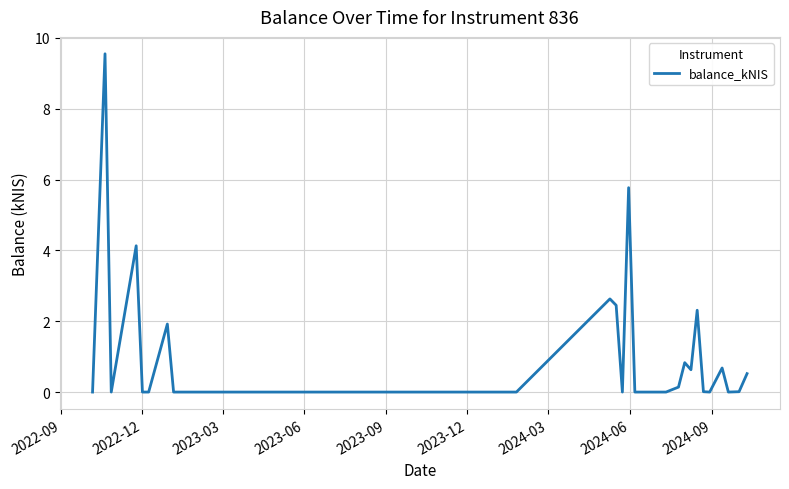

What is the greatest value displayed?

9.6